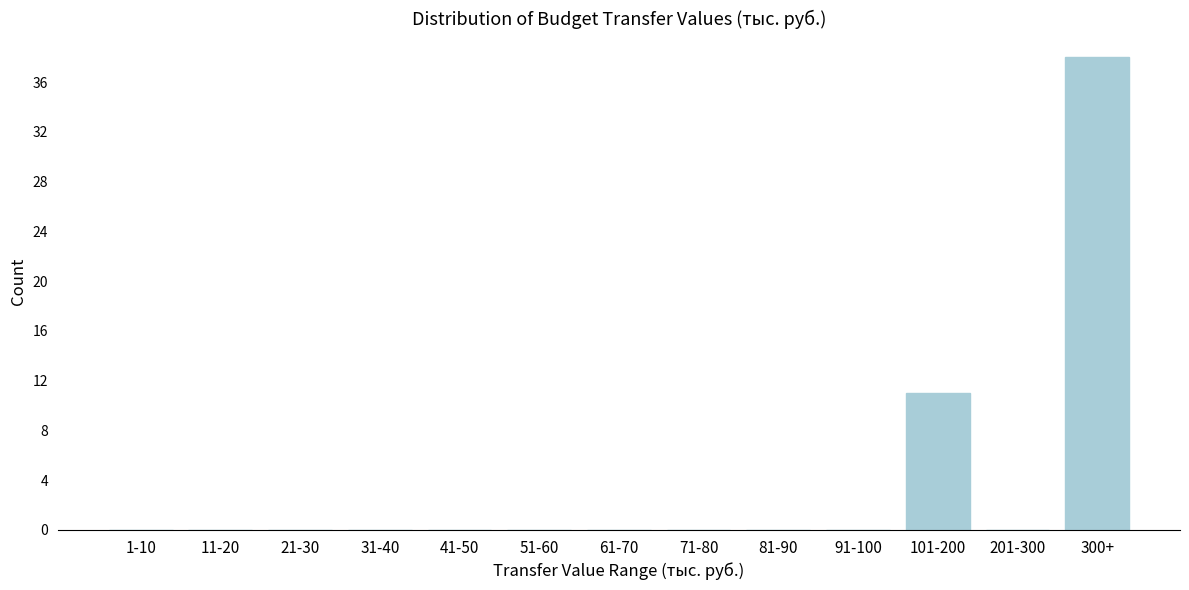

Reading right to left, transcribe all the data shown in this chart.

300+=38	201-300=0	101-200=11	91-100=0	81-90=0	71-80=0	61-70=0	51-60=0	41-50=0	31-40=0	21-30=0	11-20=0	1-10=0